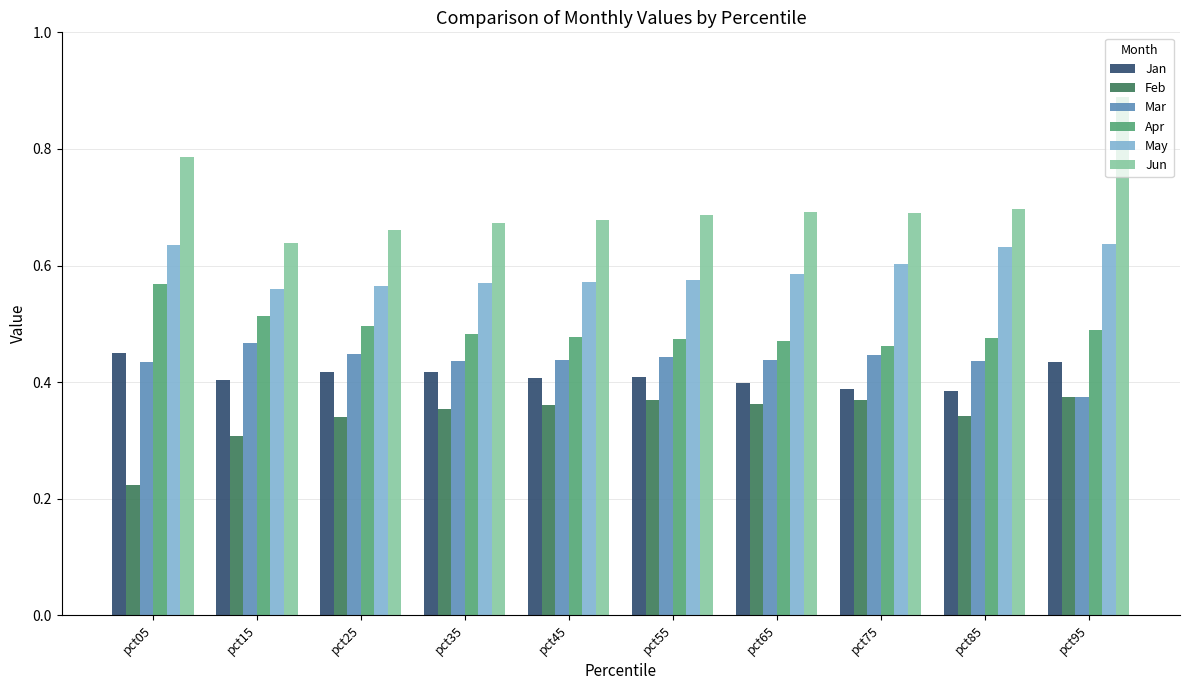

At which label is Mar closest to 0?

pct95